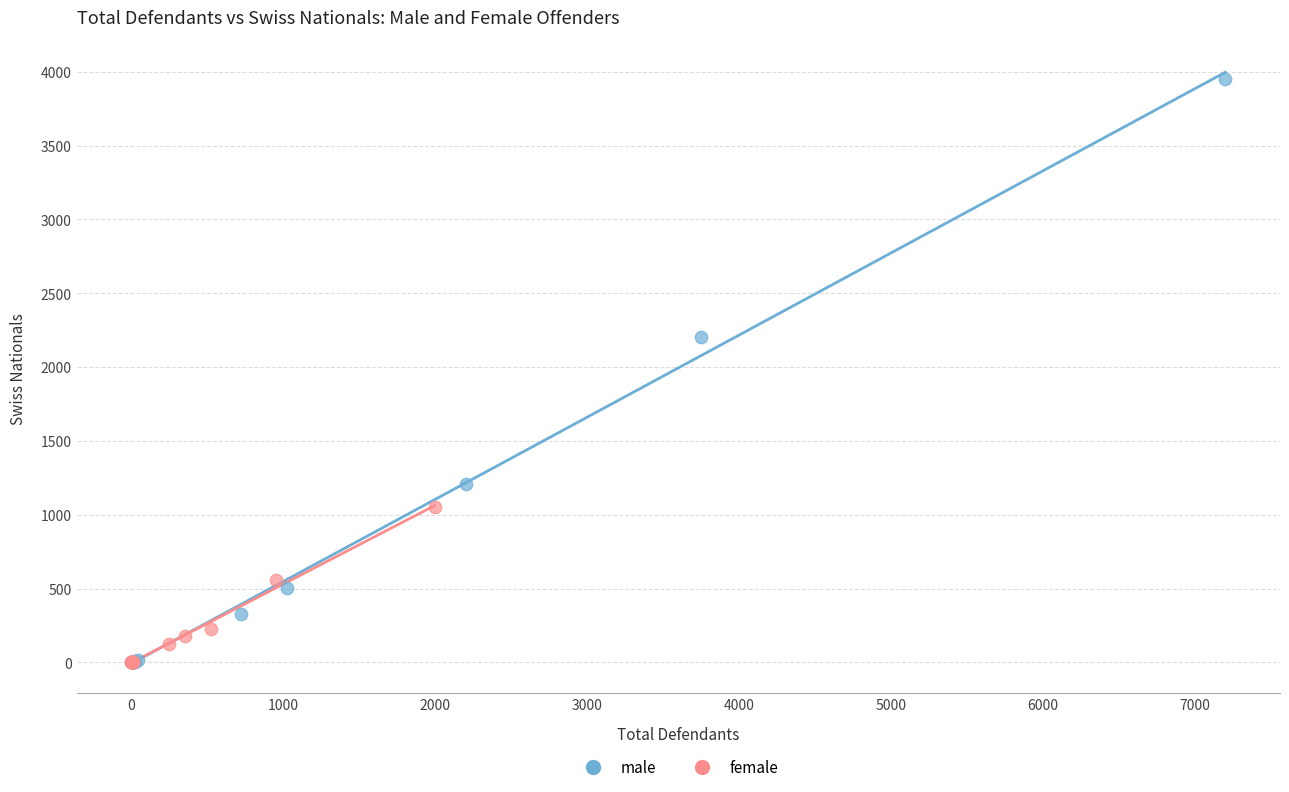

Which series has the widest spread of Y values?

male